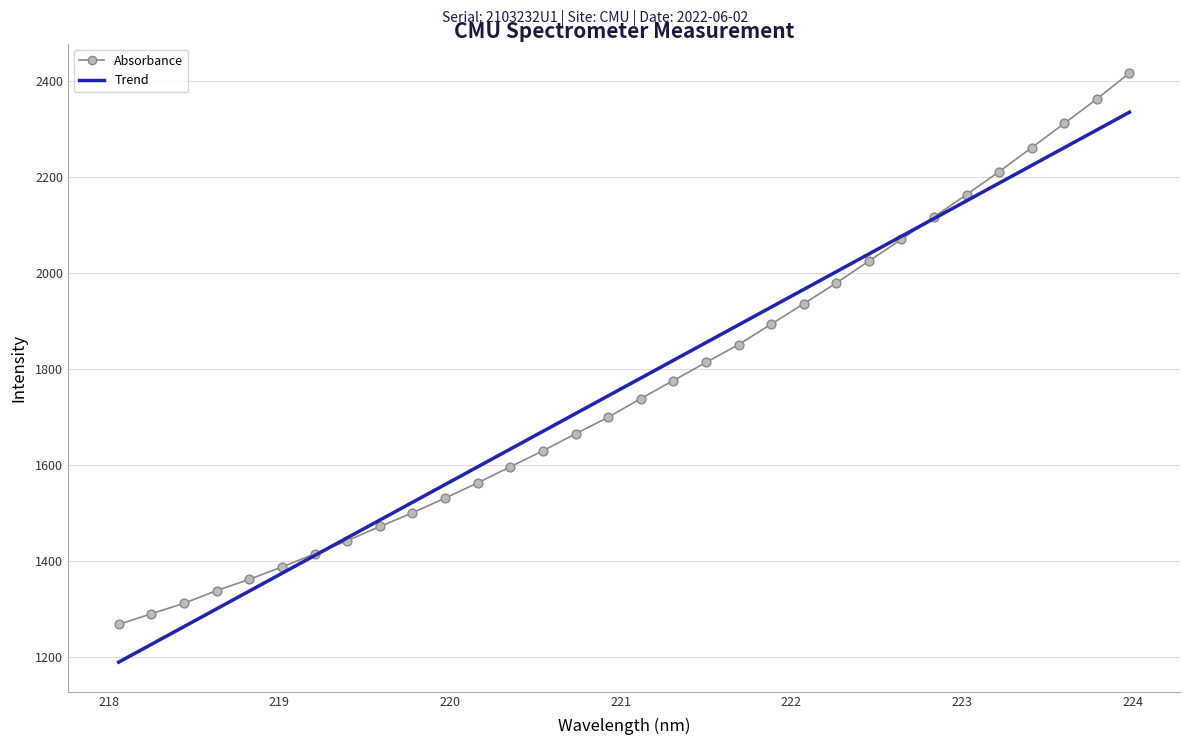

Which series has the widest spread of values?

Absorbance